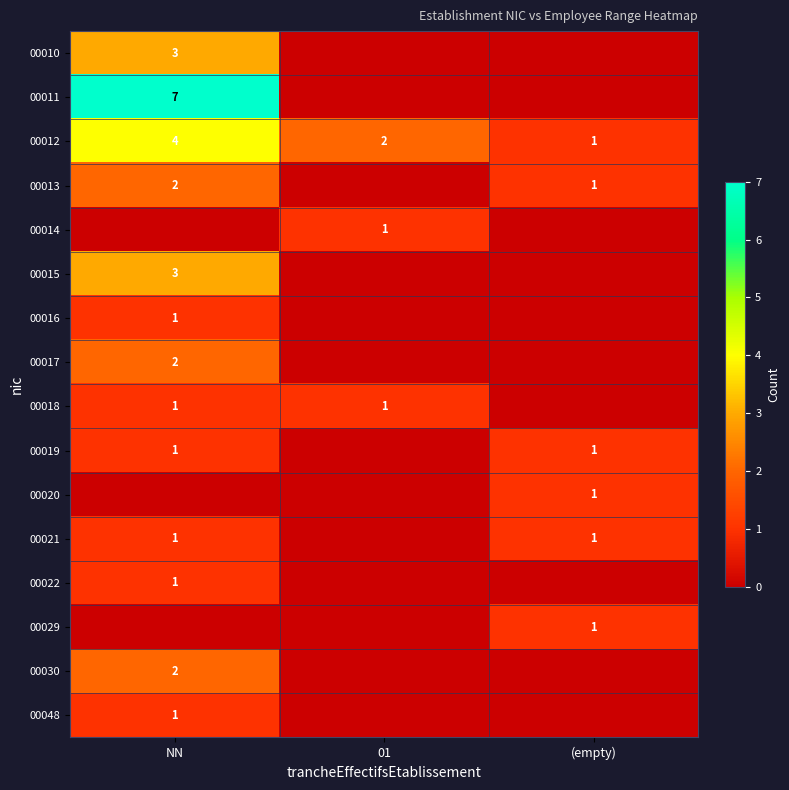

How many data points does each series have?

3